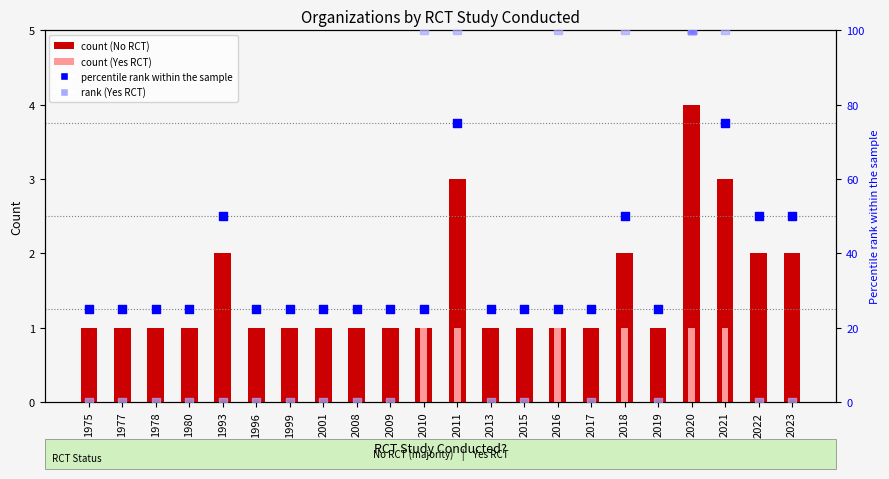

At how many categories does at least one series exceed 20?

22